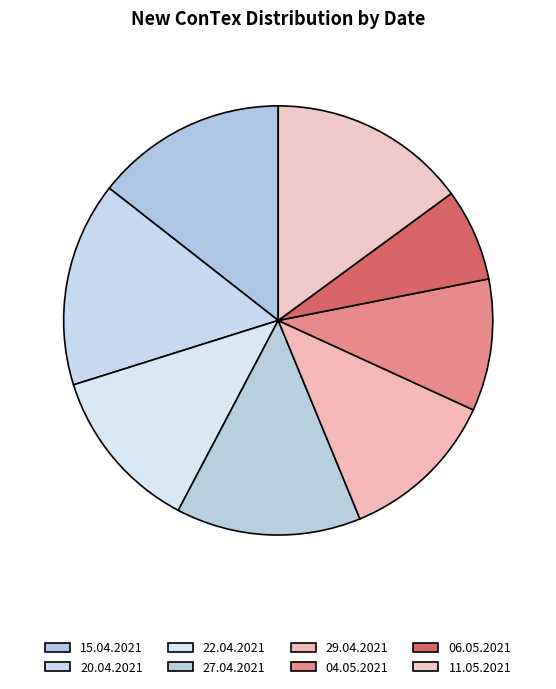

How many segments does this pie chart have?

8